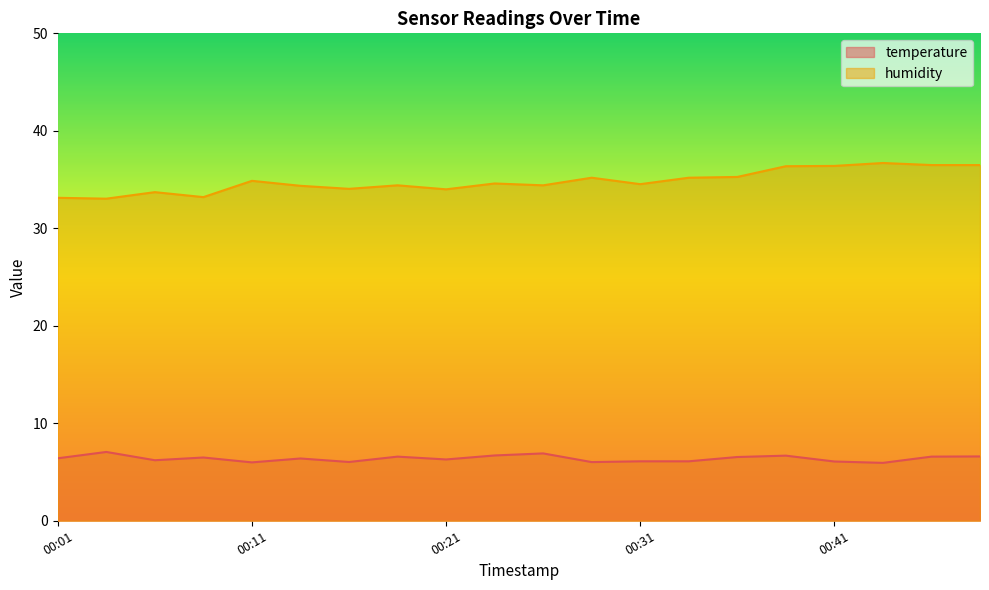

The value of humidity at 00:34 is 61.5. True or false?

False